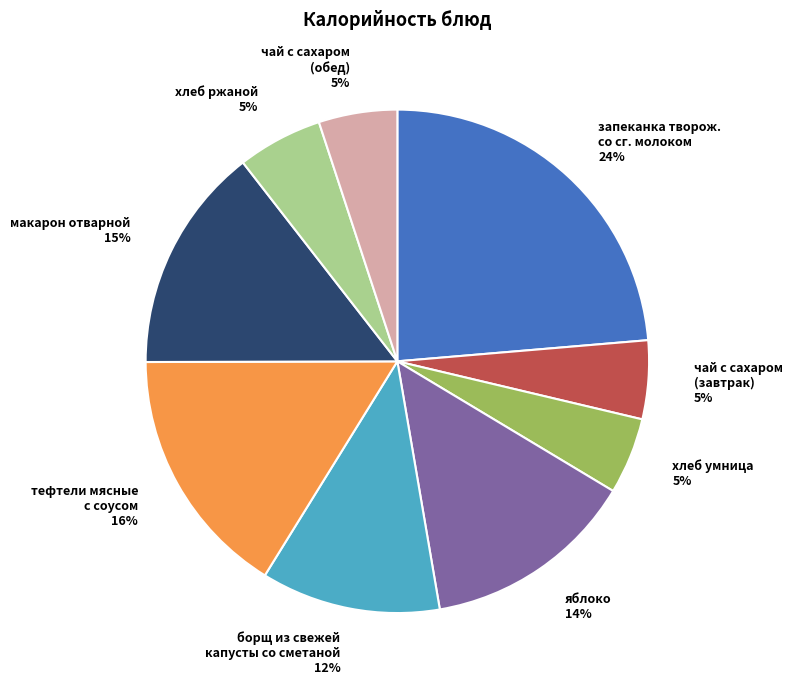

Does макарон отварной account for over 50% of the chart?

No